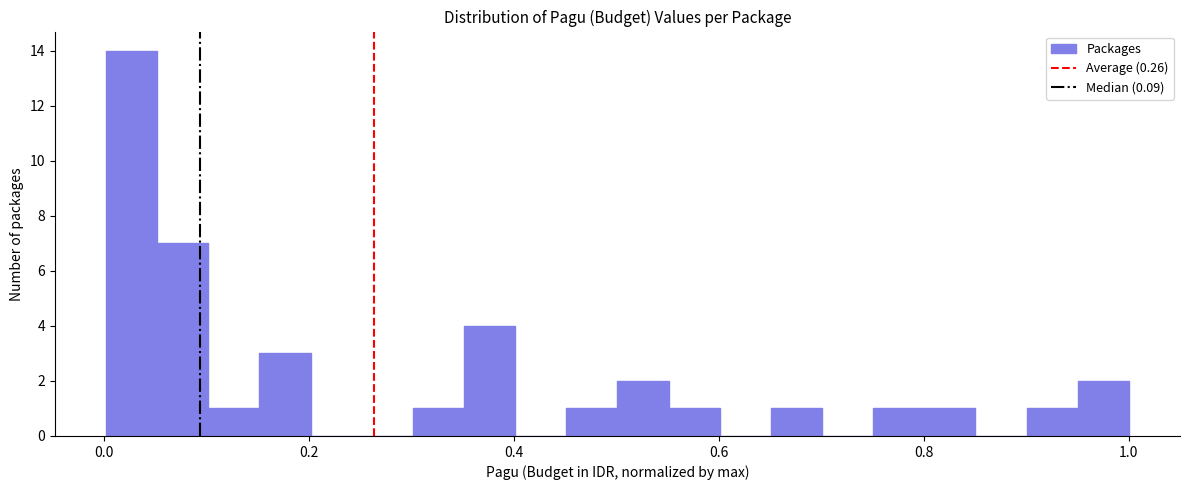

Around what value on the x-axis is the tallest bar? Give the approximate position of its centre, as read against the axis.

0.02